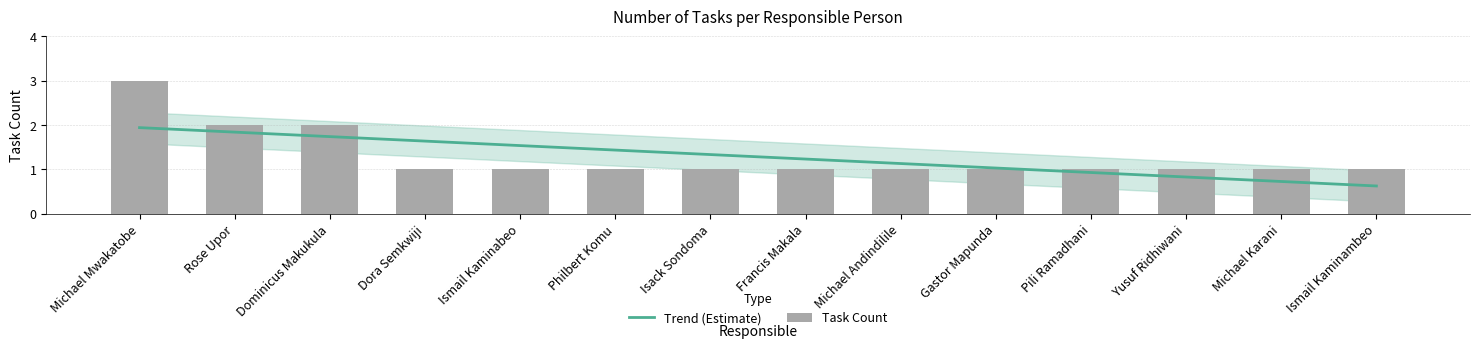

What is the difference between the maximum and second lowest values?

2